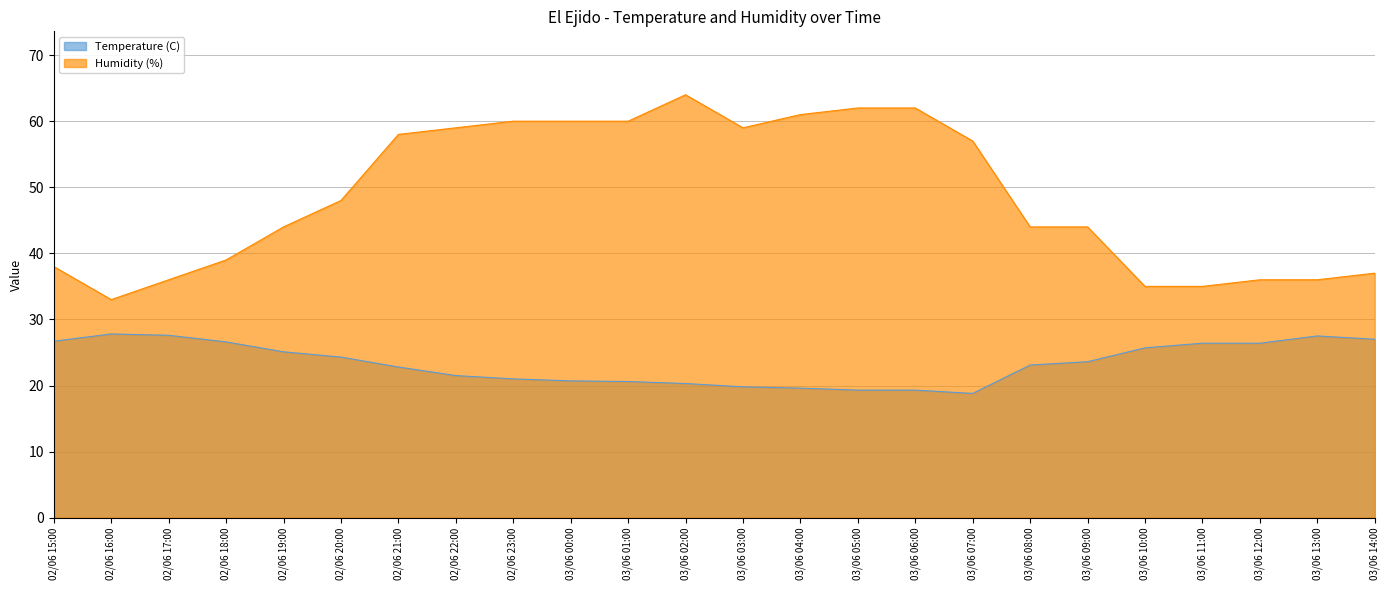

How many lines are shown in the chart?

2